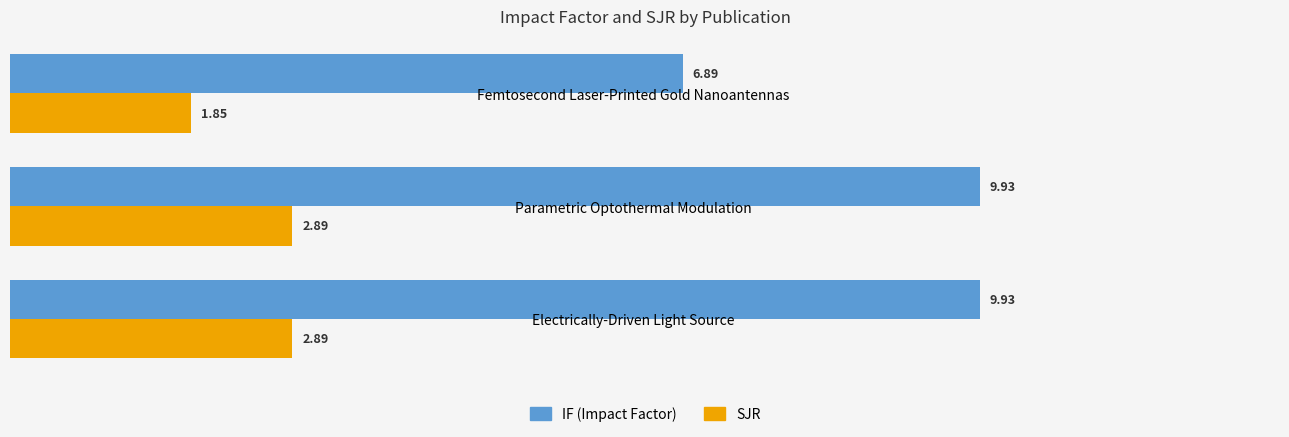

What is the total value across all series at Electrically-Driven Light Source?

12.8